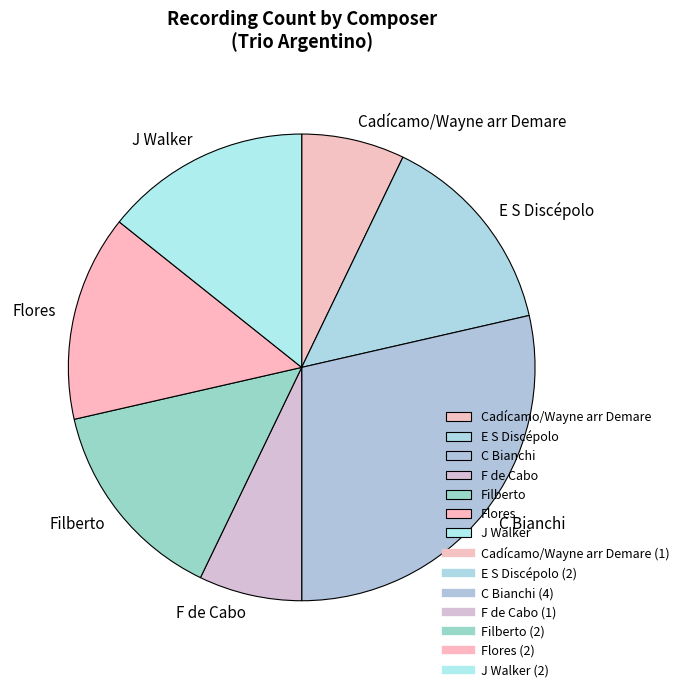

Which category has the biggest portion of the pie?

C Bianchi